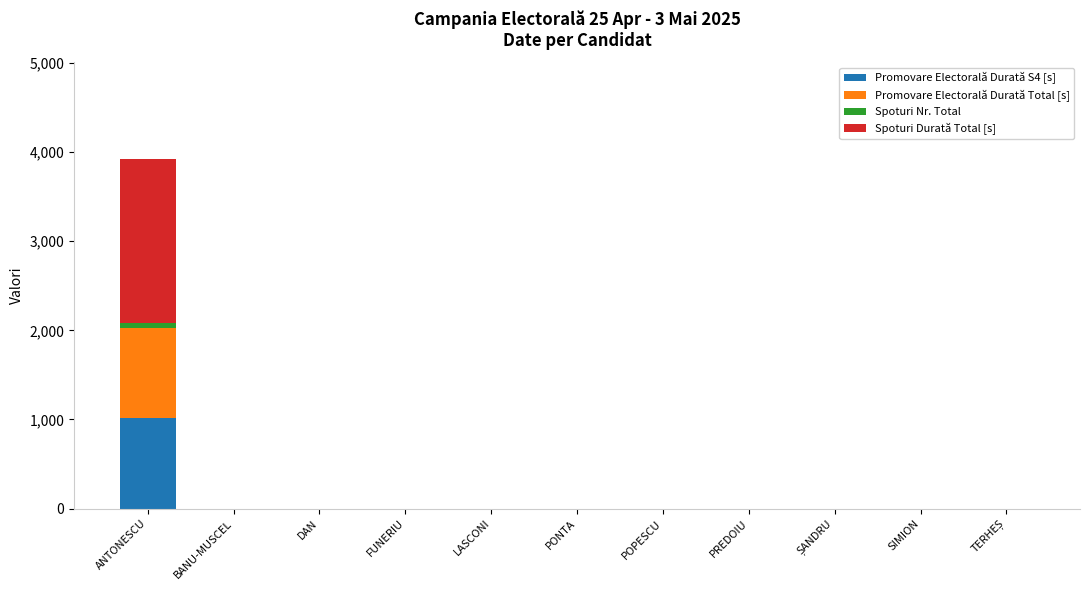

How many values in the Promovare Electorală Durată S4 [s] series exceed 0?

1